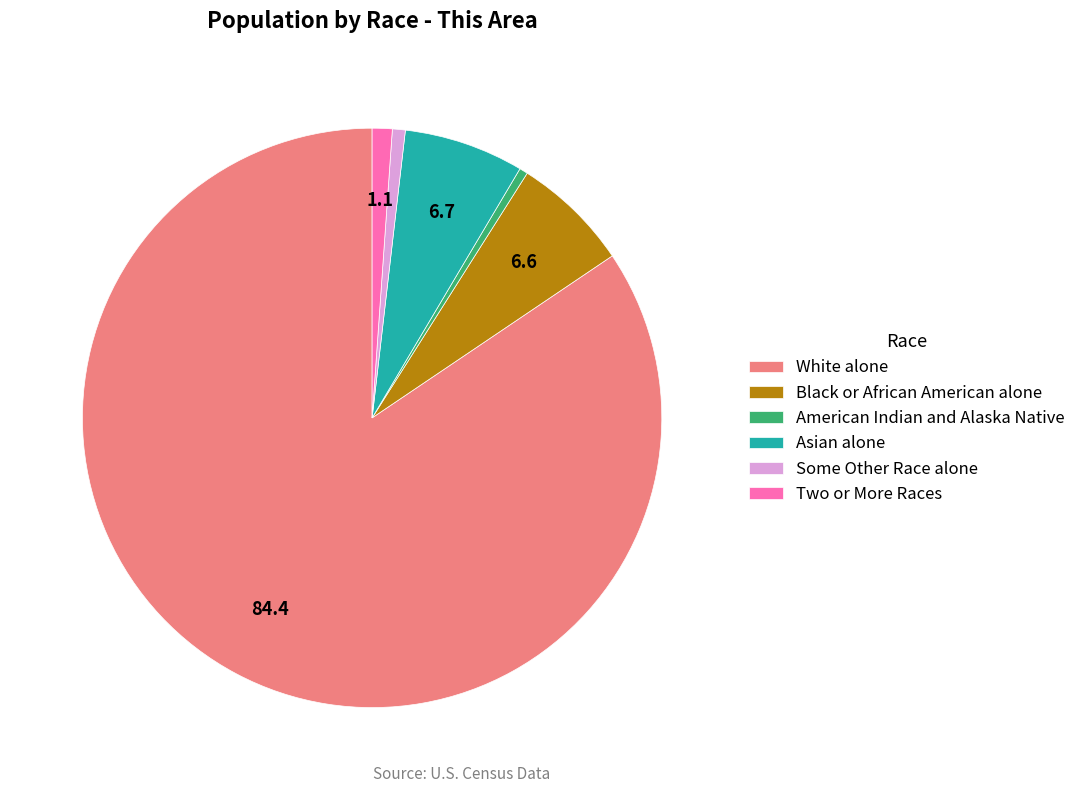

How many slices are in this pie chart?

6